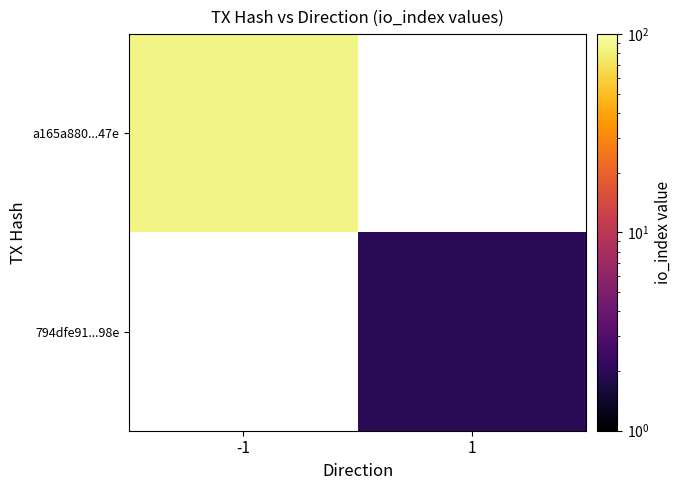

Which label corresponds to the smallest value in the chart?

1